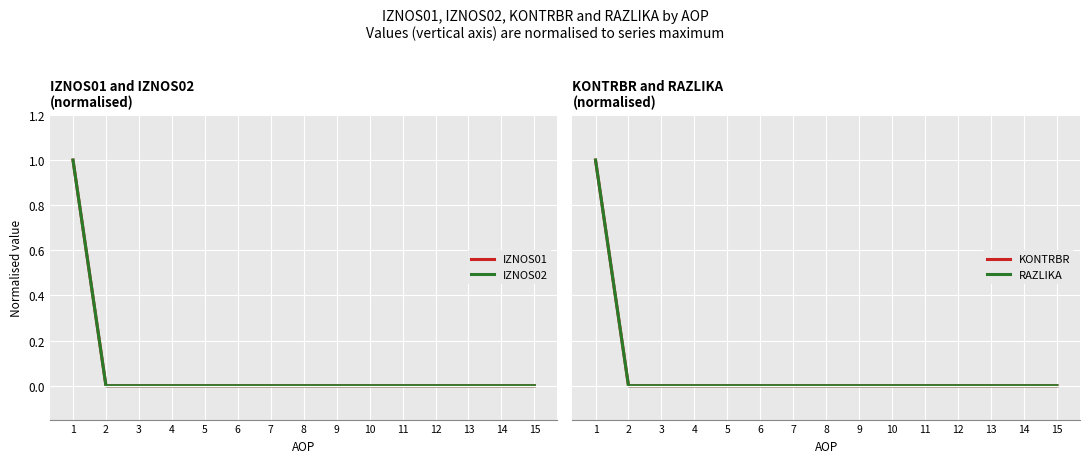

Reading left to right, what are all the values shown in this chart?

IZNOS01: 1=1	2=0	3=0	4=0	5=0	6=0	7=0	8=0	9=0	10=0	11=0	12=0	13=0	14=0	15=0
IZNOS02: 1=1	2=0	3=0	4=0	5=0	6=0	7=0	8=0	9=0	10=0	11=0	12=0	13=0	14=0	15=0
KONTRBR: 1=1	2=0	3=0	4=0	5=0	6=0	7=0	8=0	9=0	10=0	11=0	12=0	13=0	14=0	15=0
RAZLIKA: 1=1	2=0	3=0	4=0	5=0	6=0	7=0	8=0	9=0	10=0	11=0	12=0	13=0	14=0	15=0